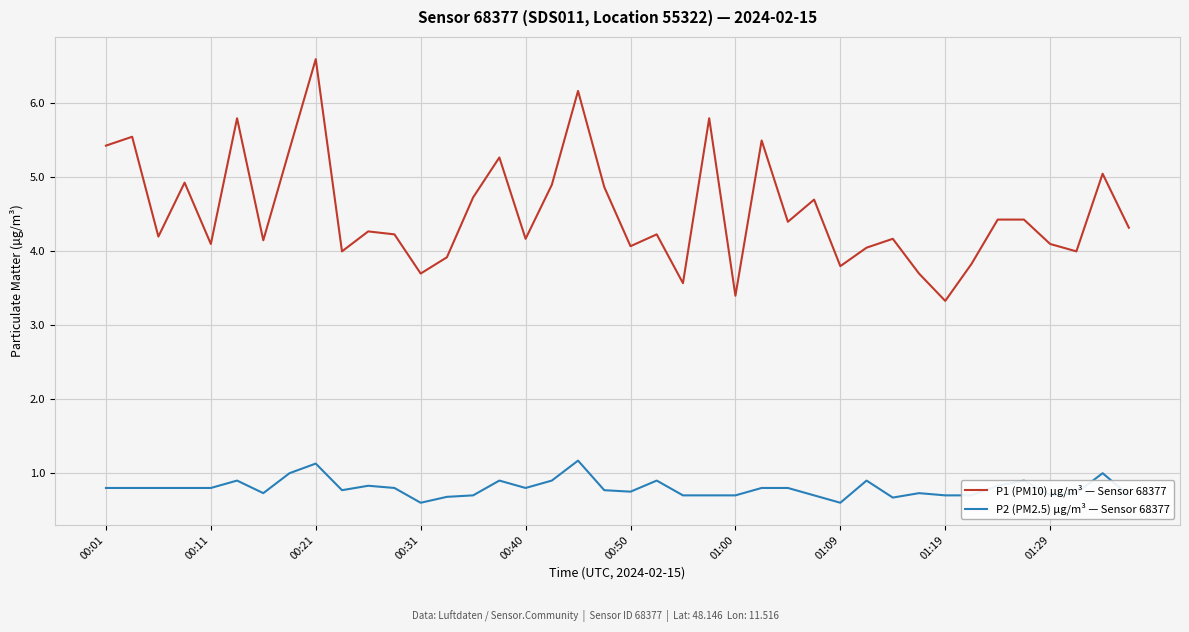

What is the minimum value for P1 (PM10) µg/m³ — Sensor 68377?

3.3